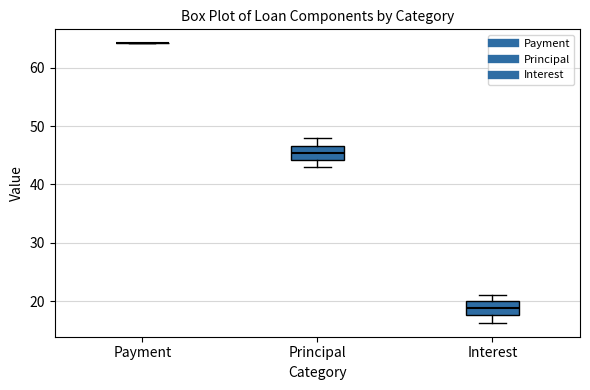

Reading left to right, transcribe this box plot: for each box, give where its median line is, the range the box spans, and where its two whiskers end, as read against the y-axis. The values are not printed on the chart, so give them approximately, as read against the axis.

Payment: box collapsed to a line at 64, whiskers 64 to 64
Principal: median 45, box 44 to 47, whiskers 43 to 48
Interest: median 19, box 18 to 20, whiskers 16 to 21